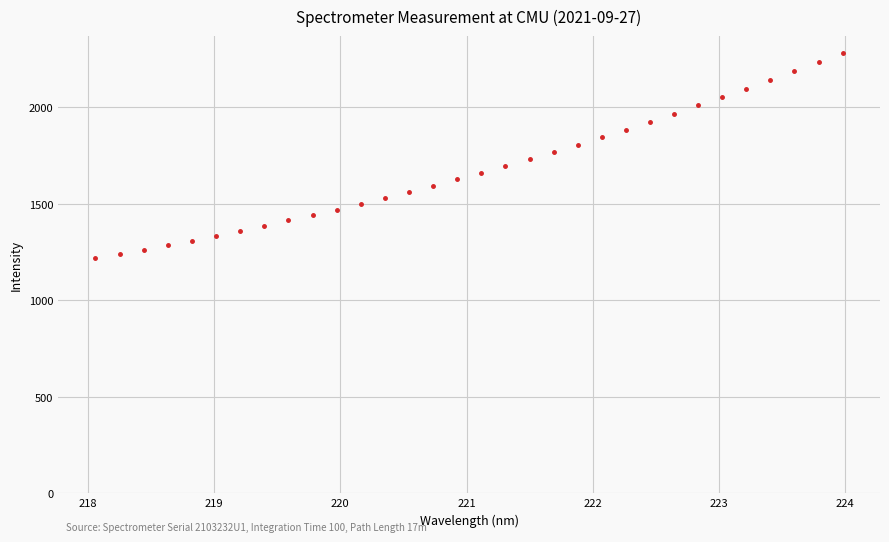

What is the range of X values (max minus min)?

5.9